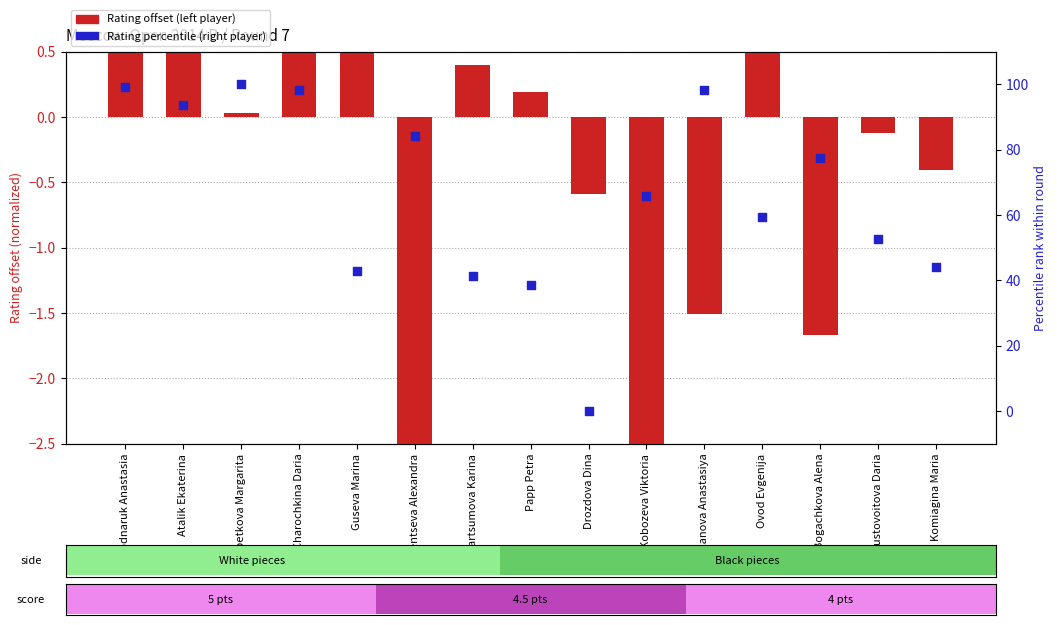

What are all the series names shown in the legend?

Rating offset (left player), Rating percentile (right player)